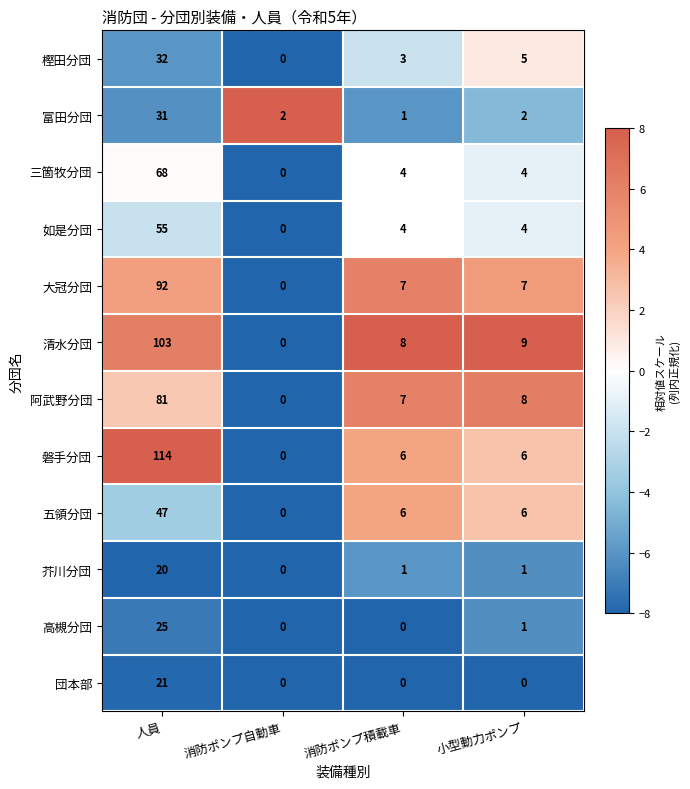

Which series has the largest range (max minus min)?

磐手分団